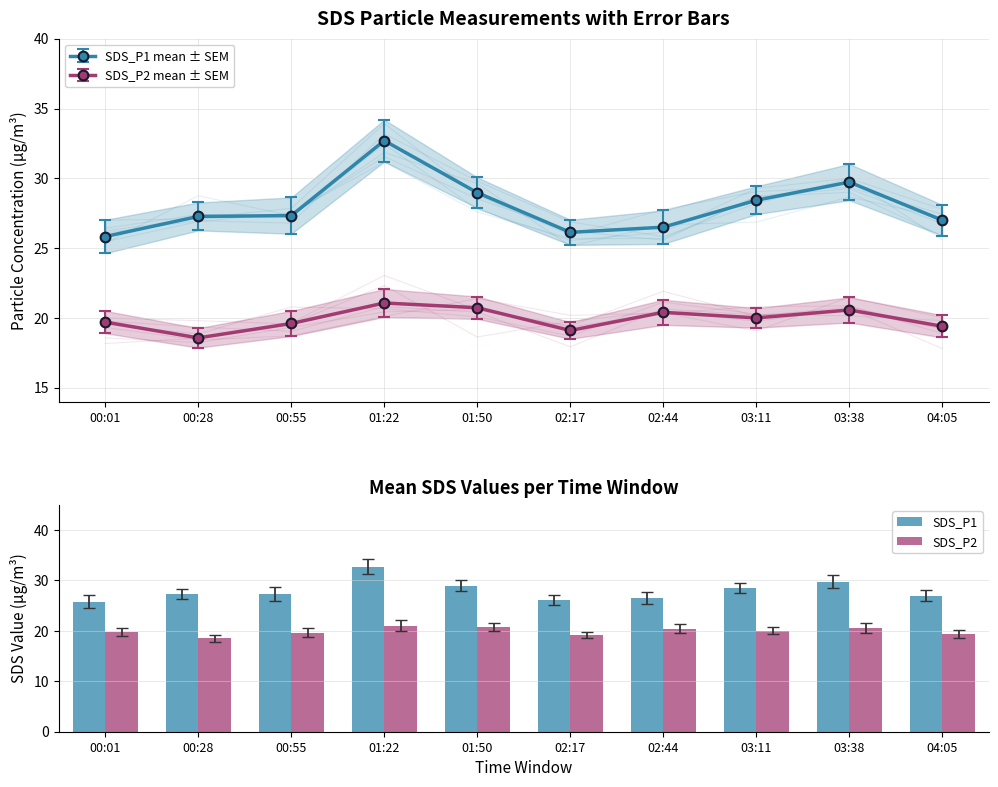

What is the difference between the SDS_P2 values at 01:50 and 00:55?

1.1